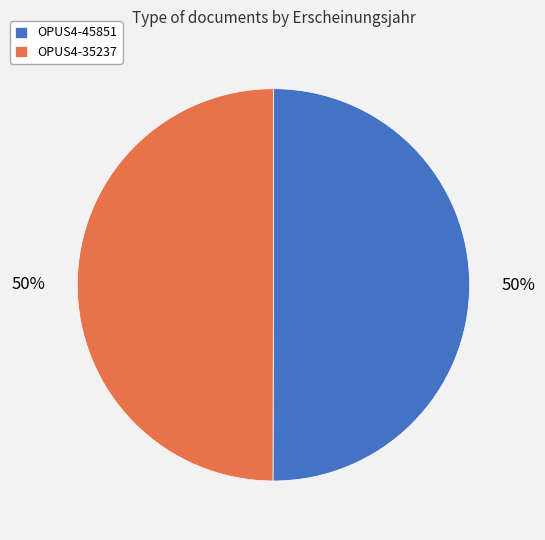

Approximately how many times larger is the value at OPUS4-45851 compared to OPUS4-35237?

1.0